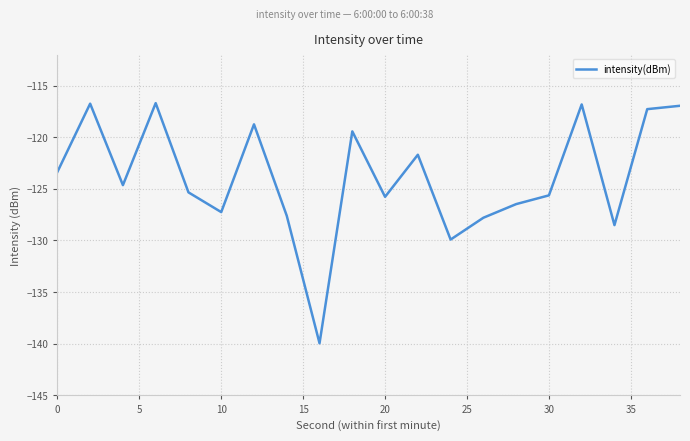

What is the maximum value shown in the chart?

-116.7